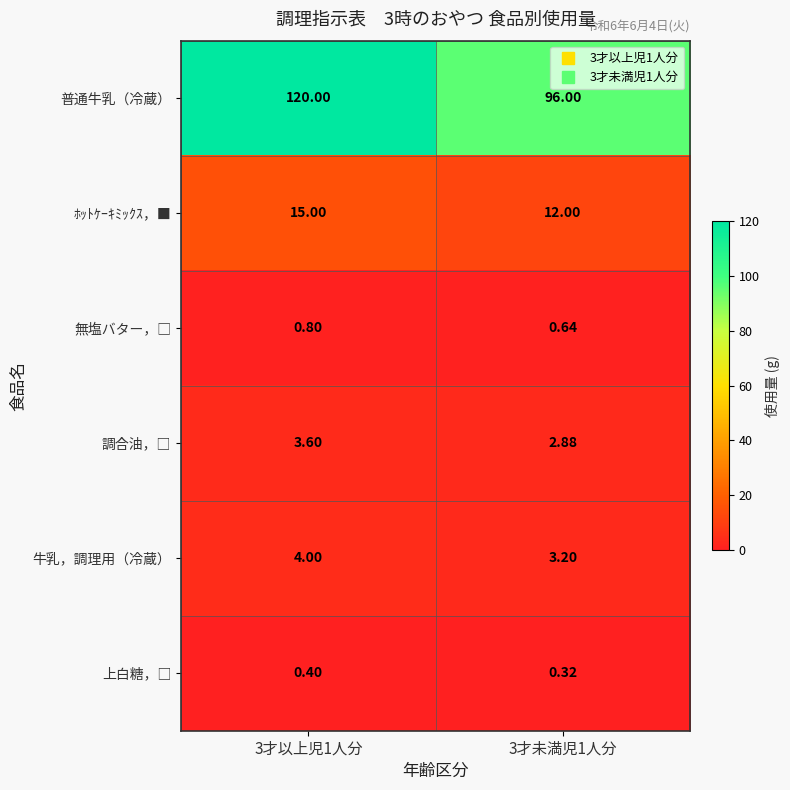

Which series changed the most between 3才以上児1人分 and 3才未満児1人分?

普通牛乳（冷蔵）